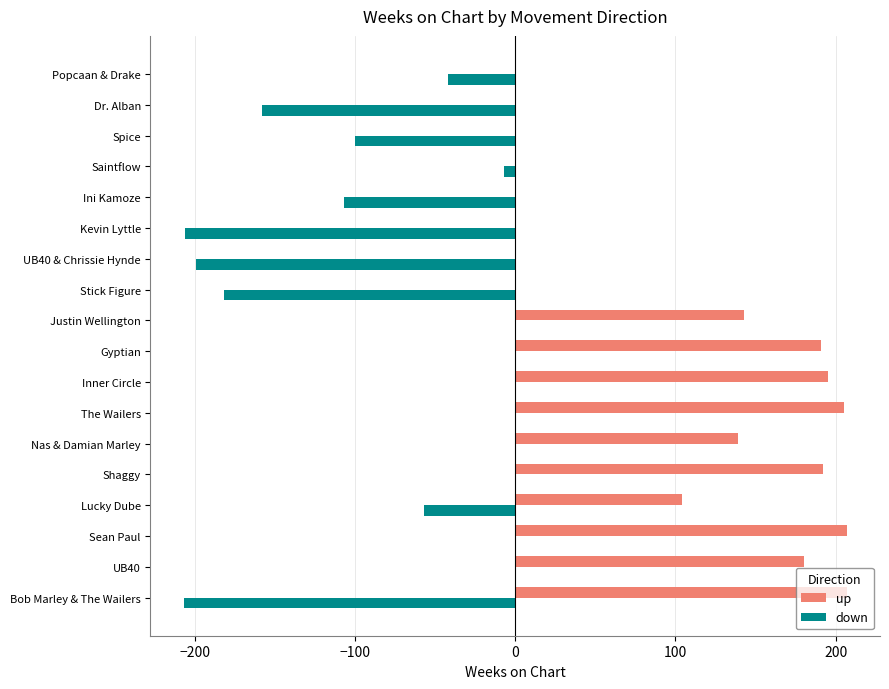

What is the greatest value displayed?

207.0